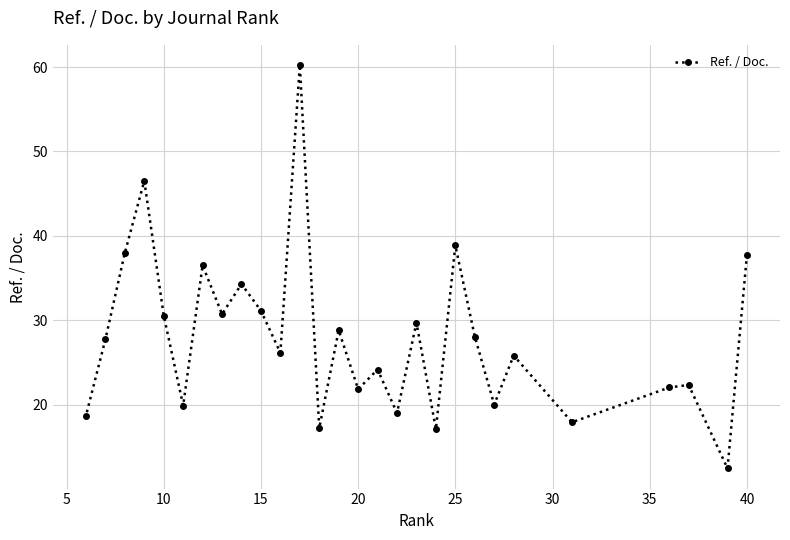

True or false: there are more than 2 points higher than both neighbors.

True